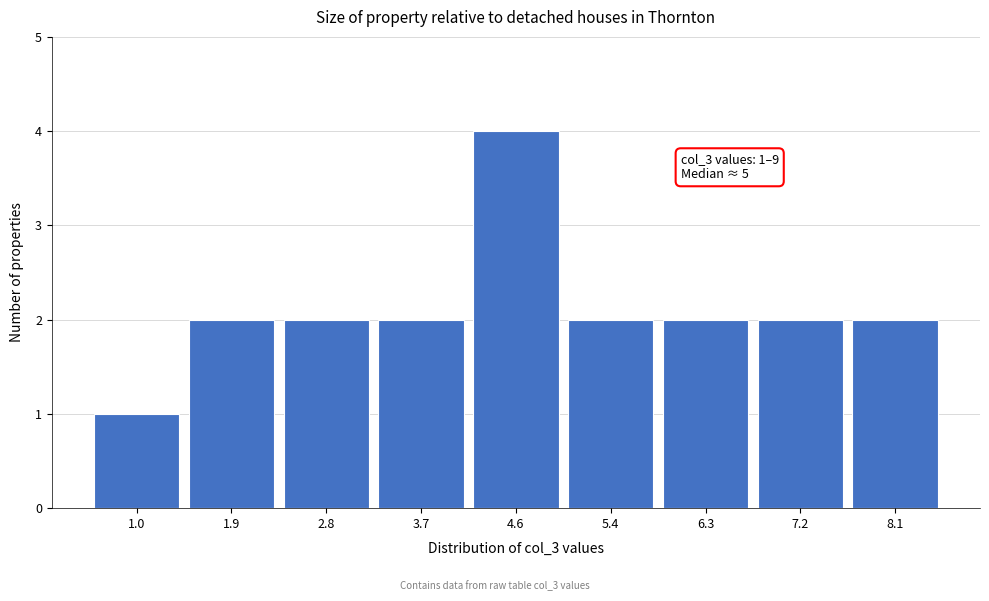

Reading left to right, what are all the values shown in this chart?

1.0=1	1.9=2	2.8=2	3.7=2	4.6=4	5.4=2	6.3=2	7.2=2	8.1=2